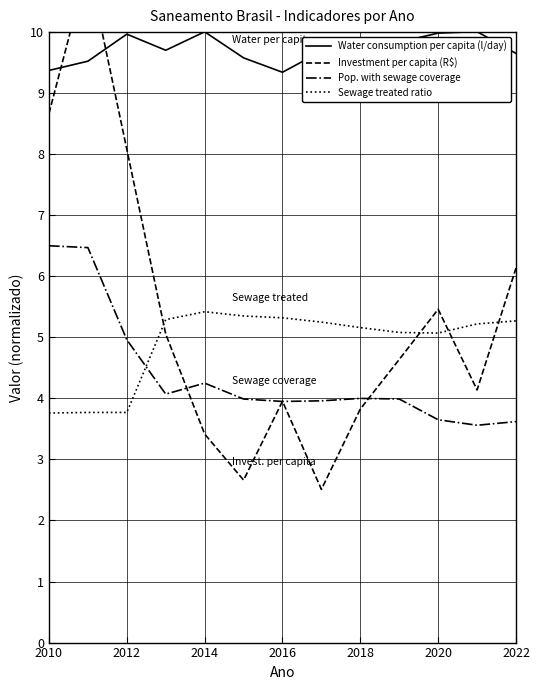

The Sewage treated ratio series shows 8.4 at 2014. True or false?

False